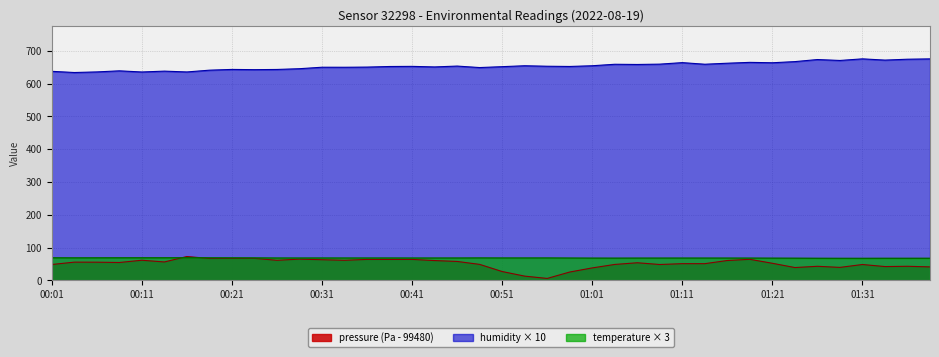

Which series ends up on top after the final intersection of temperature and pressure?

temperature